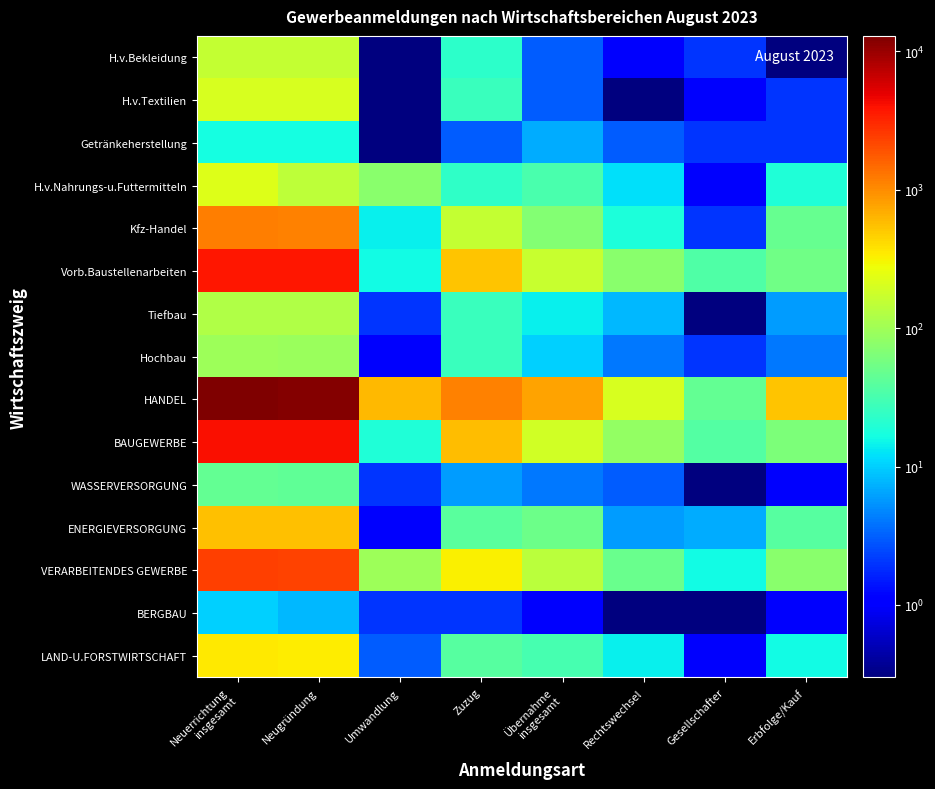

Reading left to right, extract all data points from this chart.

LAND-U.FORSTWIRTSCHAFT: Neuerrichtung
insgesamt=345.0	Neugründung=342.0	Umwandlung=3.0	Zuzug=38.0	Übernahme
insgesamt=31.0	Rechtswechsel=14.0	Gesellschafter=1.0	Erbfolge/Kauf=16.0
BERGBAU: Neuerrichtung
insgesamt=10.0	Neugründung=8.0	Umwandlung=2.0	Zuzug=2.0	Übernahme
insgesamt=1.0	Rechtswechsel=0.1	Gesellschafter=0.1	Erbfolge/Kauf=1.0
VERARBEITENDES GEWERBE: Neuerrichtung
insgesamt=2359.0	Neugründung=2264.0	Umwandlung=95.0	Zuzug=320.0	Übernahme
insgesamt=140.0	Rechtswechsel=50.0	Gesellschafter=16.0	Erbfolge/Kauf=74.0
ENERGIEVERSORGUNG: Neuerrichtung
insgesamt=548.0	Neugründung=547.0	Umwandlung=1.0	Zuzug=40.0	Übernahme
insgesamt=51.0	Rechtswechsel=6.0	Gesellschafter=7.0	Erbfolge/Kauf=38.0
WASSERVERSORGUNG: Neuerrichtung
insgesamt=46.0	Neugründung=44.0	Umwandlung=2.0	Zuzug=6.0	Übernahme
insgesamt=4.0	Rechtswechsel=3.0	Gesellschafter=0.1	Erbfolge/Kauf=1.0
BAUGEWERBE: Neuerrichtung
insgesamt=4061.0	Neugründung=4042.0	Umwandlung=19.0	Zuzug=588.0	Übernahme
insgesamt=187.0	Rechtswechsel=86.0	Gesellschafter=37.0	Erbfolge/Kauf=64.0
HANDEL: Neuerrichtung
insgesamt=12944.0	Neugründung=12332.0	Umwandlung=612.0	Zuzug=1150.0	Übernahme
insgesamt=791.0	Rechtswechsel=202.0	Gesellschafter=45.0	Erbfolge/Kauf=544.0
Hochbau: Neuerrichtung
insgesamt=95.0	Neugründung=94.0	Umwandlung=1.0	Zuzug=26.0	Übernahme
insgesamt=10.0	Rechtswechsel=4.0	Gesellschafter=2.0	Erbfolge/Kauf=4.0
Tiefbau: Neuerrichtung
insgesamt=124.0	Neugründung=122.0	Umwandlung=2.0	Zuzug=27.0	Übernahme
insgesamt=14.0	Rechtswechsel=8.0	Gesellschafter=0.1	Erbfolge/Kauf=6.0
Vorb.Baustellenarbeiten: Neuerrichtung
insgesamt=3842.0	Neugründung=3826.0	Umwandlung=16.0	Zuzug=535.0	Übernahme
insgesamt=163.0	Rechtswechsel=74.0	Gesellschafter=35.0	Erbfolge/Kauf=54.0
Kfz-Handel: Neuerrichtung
insgesamt=1160.0	Neugründung=1146.0	Umwandlung=14.0	Zuzug=156.0	Übernahme
insgesamt=68.0	Rechtswechsel=18.0	Gesellschafter=2.0	Erbfolge/Kauf=48.0
H.v.Nahrungs-u.Futtermitteln: Neuerrichtung
insgesamt=220.0	Neugründung=145.0	Umwandlung=75.0	Zuzug=23.0	Übernahme
insgesamt=32.0	Rechtswechsel=12.0	Gesellschafter=1.0	Erbfolge/Kauf=19.0
Getränkeherstellung: Neuerrichtung
insgesamt=17.0	Neugründung=17.0	Umwandlung=0.1	Zuzug=3.0	Übernahme
insgesamt=7.0	Rechtswechsel=3.0	Gesellschafter=2.0	Erbfolge/Kauf=2.0
H.v.Textilien: Neuerrichtung
insgesamt=202.0	Neugründung=202.0	Umwandlung=0.1	Zuzug=27.0	Übernahme
insgesamt=3.0	Rechtswechsel=0.1	Gesellschafter=1.0	Erbfolge/Kauf=2.0
H.v.Bekleidung: Neuerrichtung
insgesamt=162.0	Neugründung=162.0	Umwandlung=0.1	Zuzug=22.0	Übernahme
insgesamt=3.0	Rechtswechsel=1.0	Gesellschafter=2.0	Erbfolge/Kauf=0.1